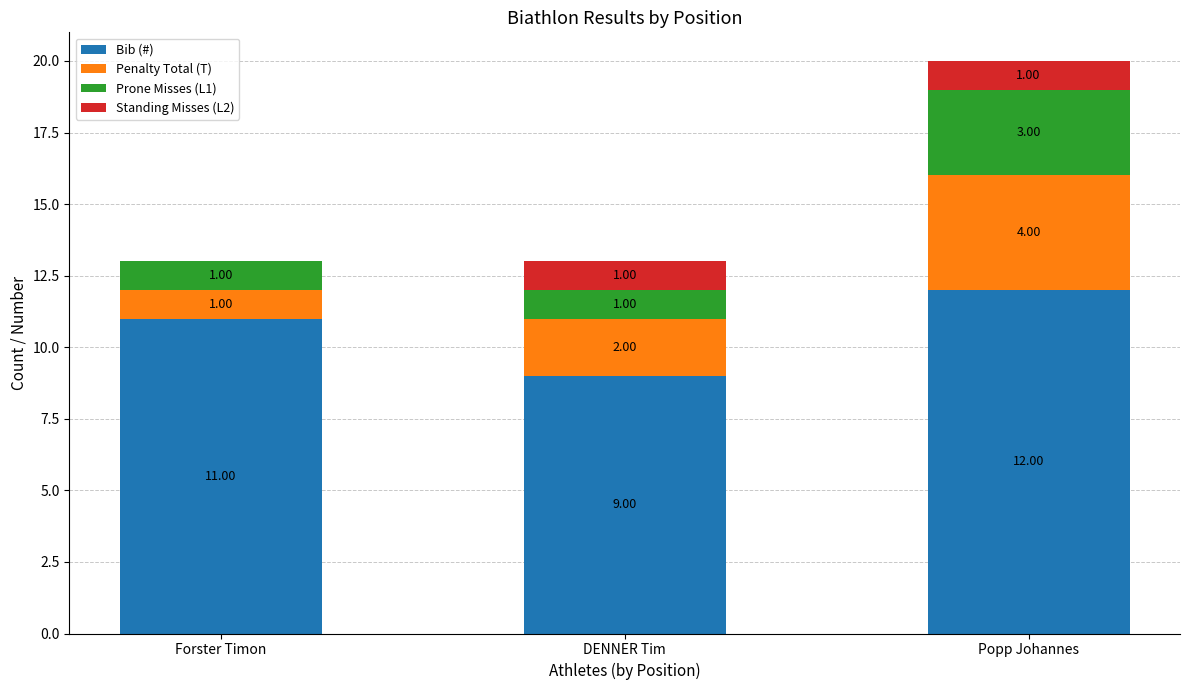

What is the total value across all series at Forster Timon?

13